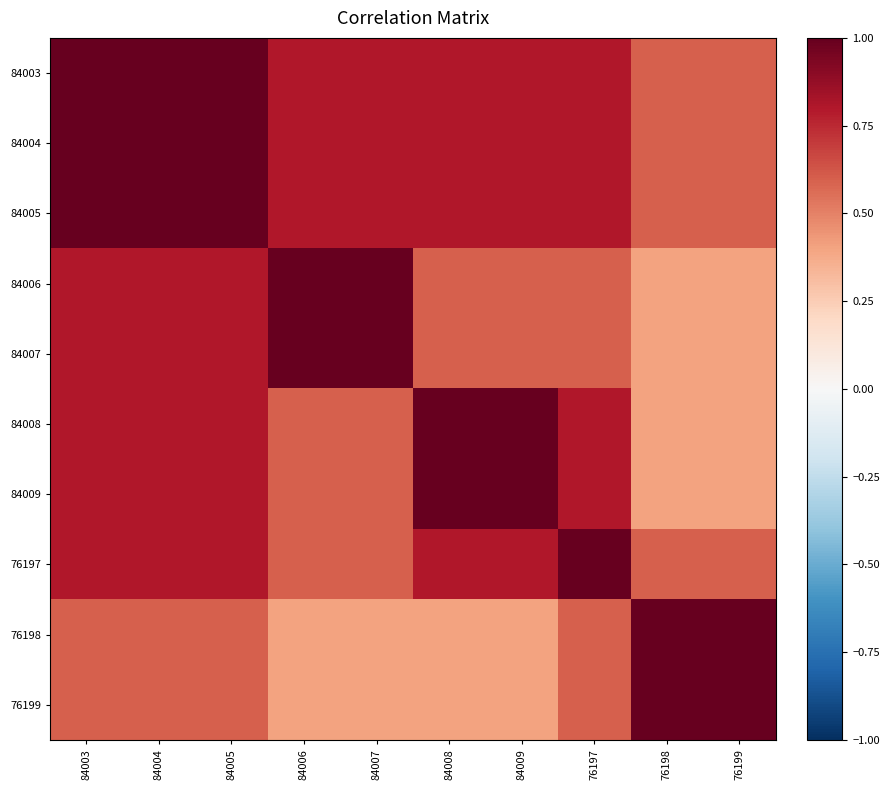

Which has a higher value, 84003 or 76199?

84003